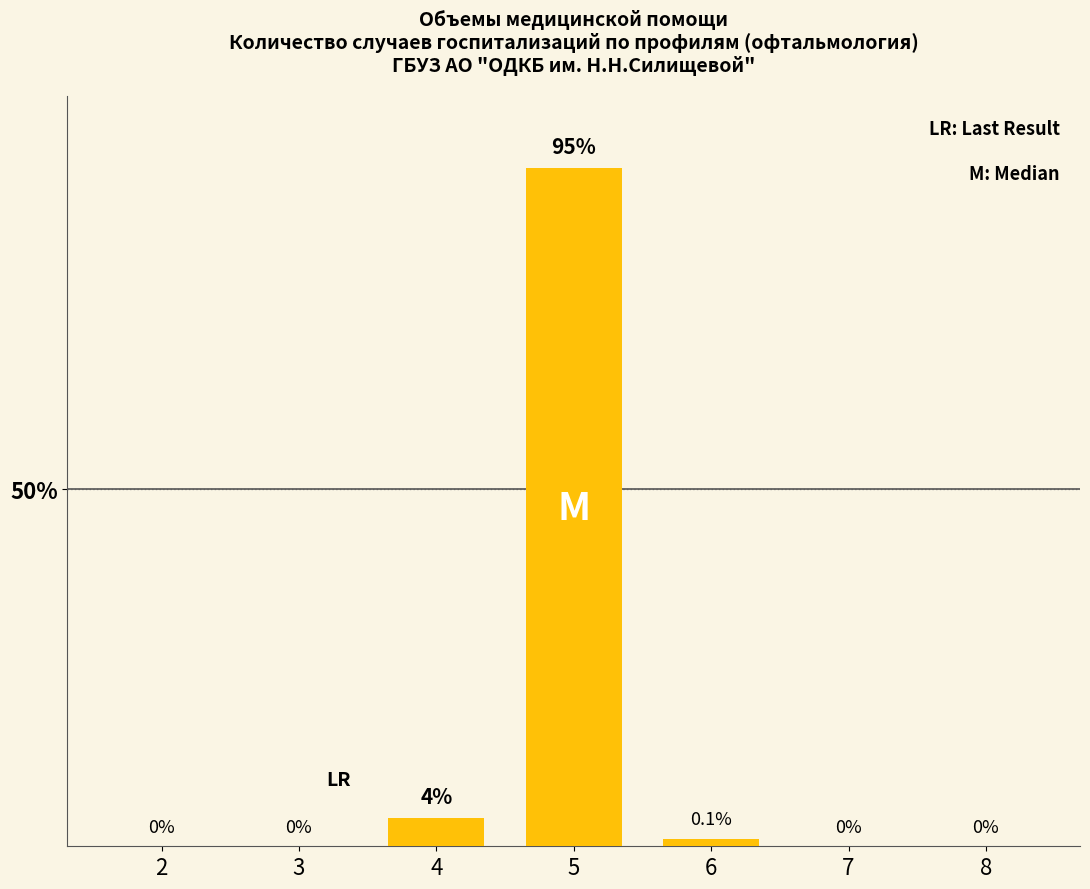

What is the maximum value shown in the chart?

95